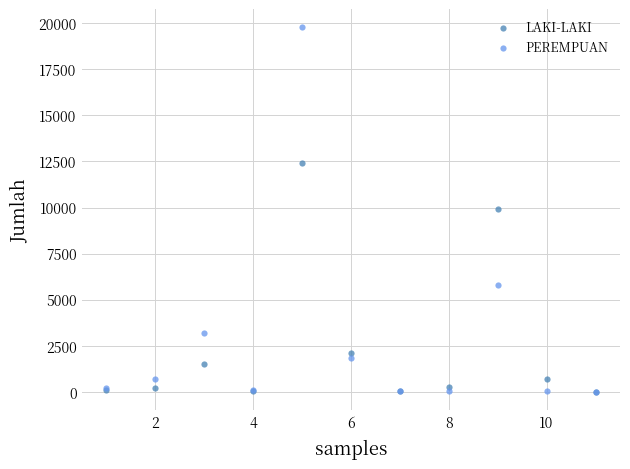

In the LAKI-LAKI series, what Y value is closest to 6196?

9911